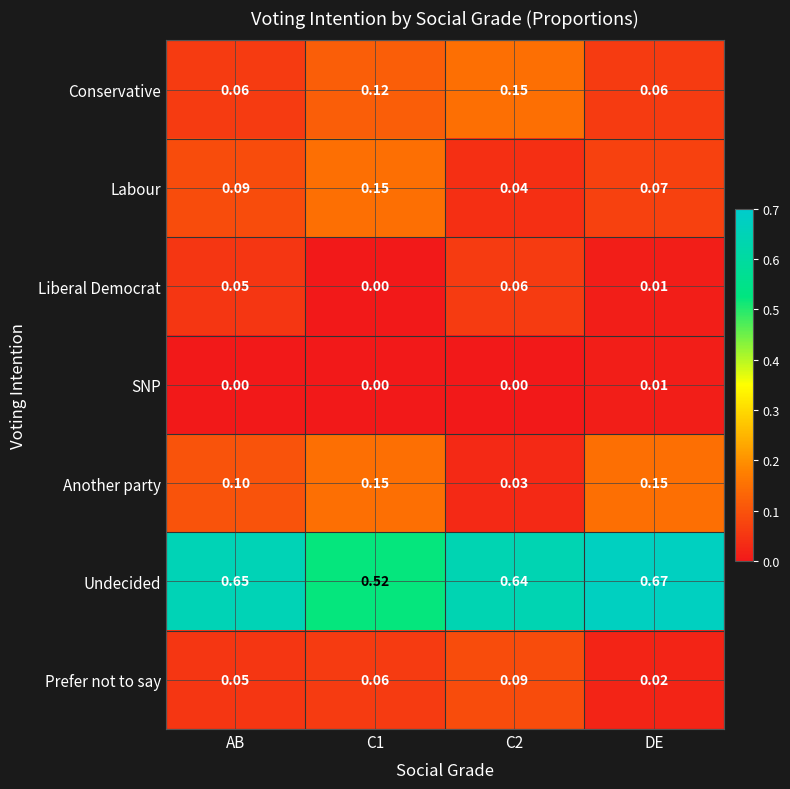

Is the value of Liberal Democrat at C2 greater than the value of Labour at C2?

Yes